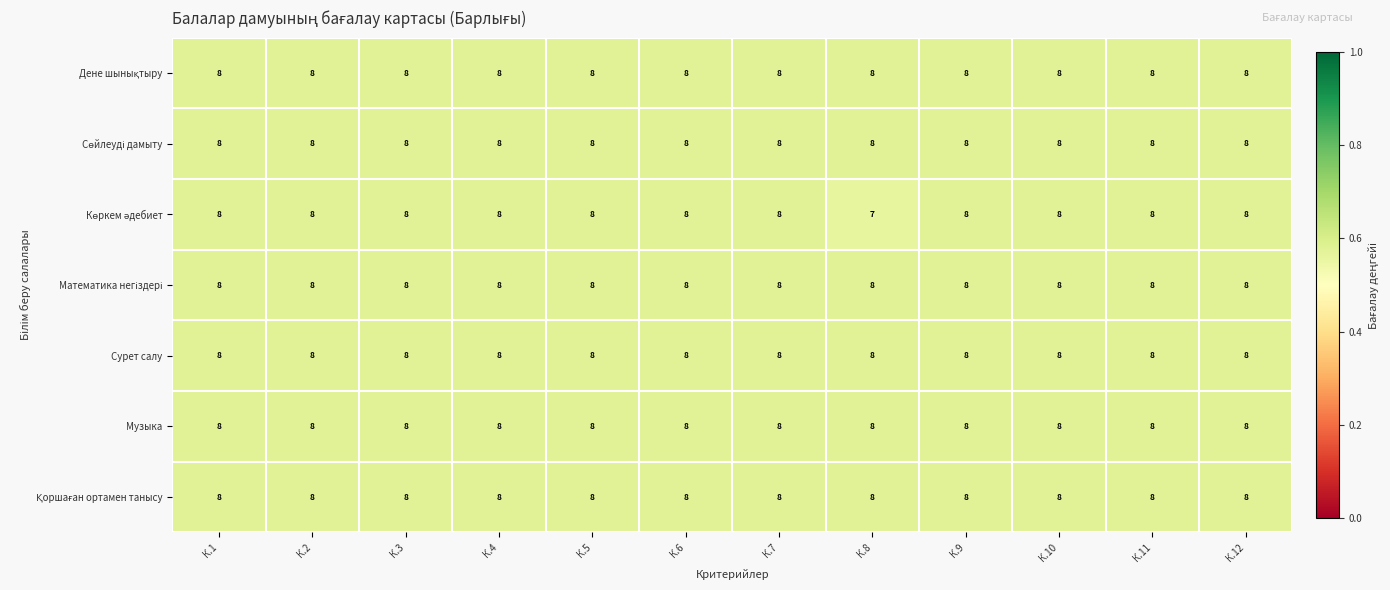

Is it true that Музыка equals 8 at К.4?

True